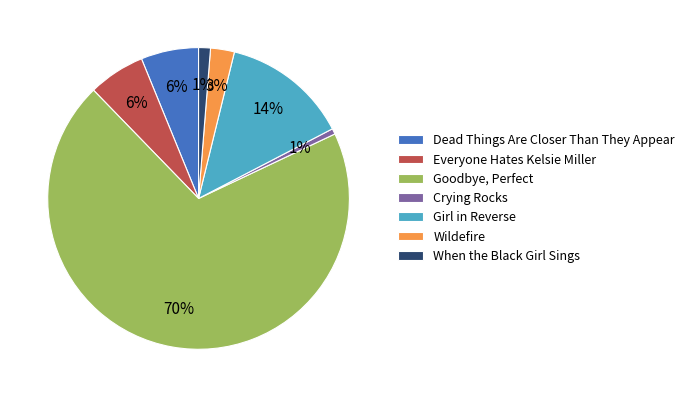

To the nearest percent, what is the combined percentage of Dead Things Are Closer Than They Appear and Everyone Hates Kelsie Miller?

12%